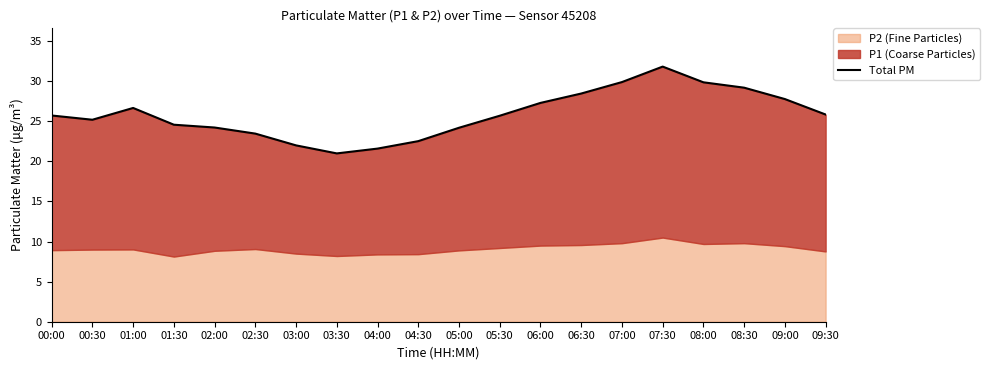

How many lines are shown in the chart?

1